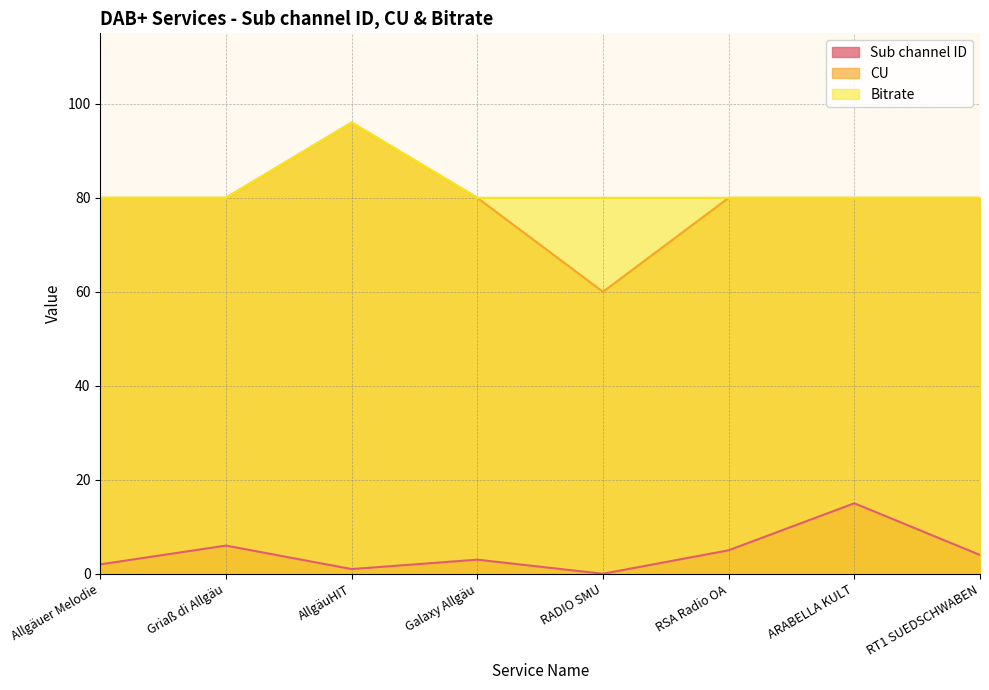

Which series has the largest range (max minus min)?

CU